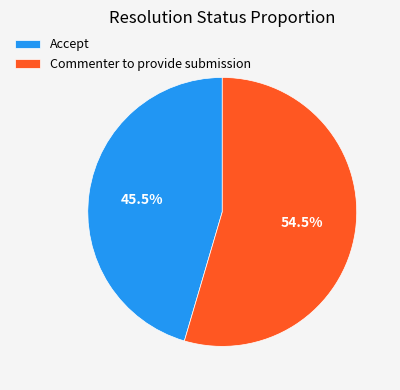

What is the ratio of the value at Commenter to provide submission to the value at Accept?

1.2